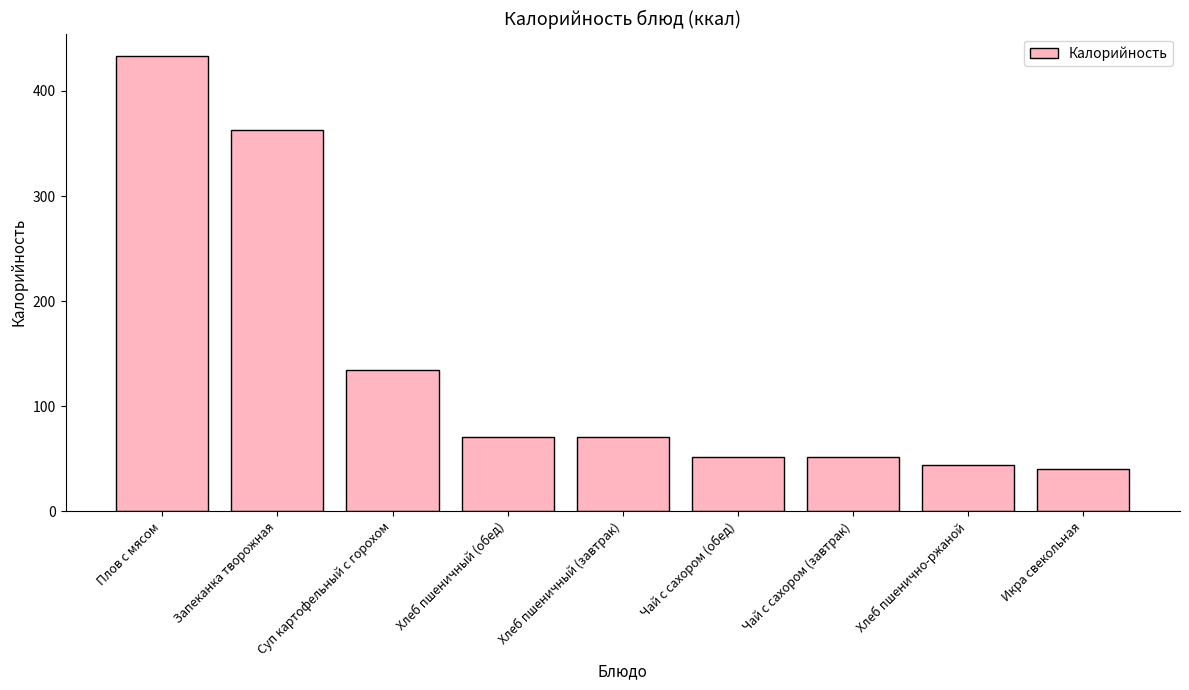

What is the ratio of the value at Плов с мясом to the value at Чай с сахором (завтрак)?

8.3